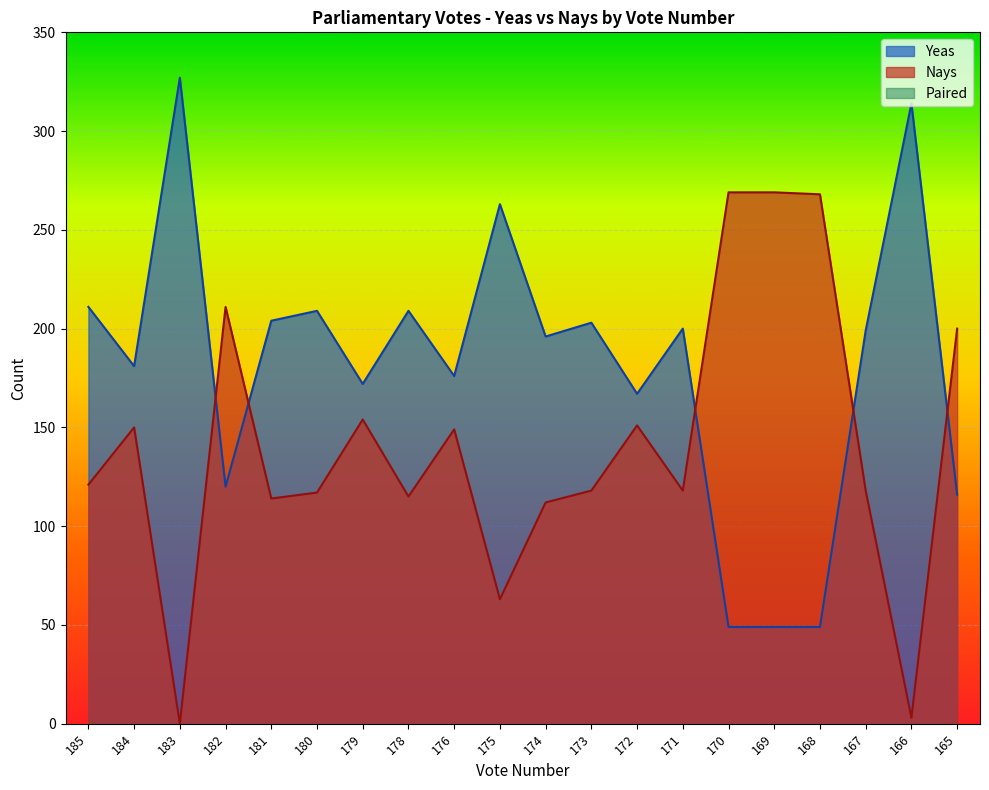

How many lines are shown in the chart?

3